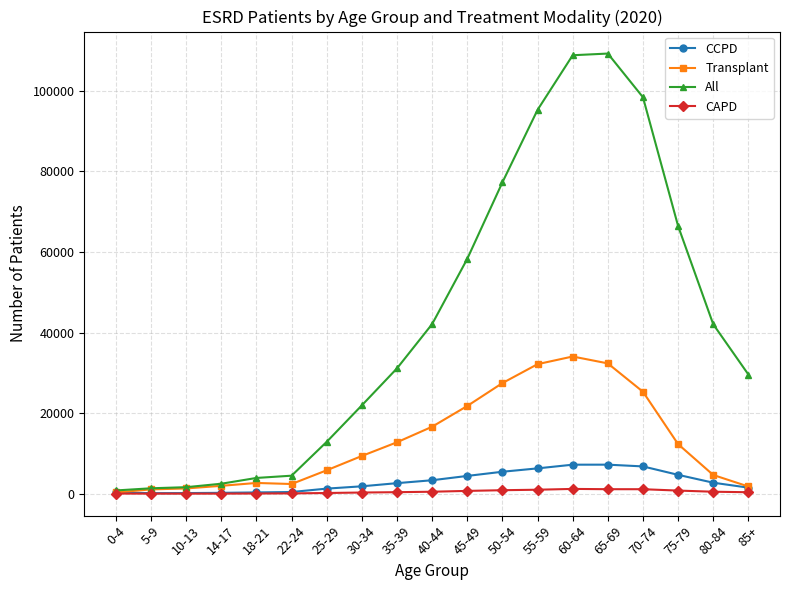

Is it true that CAPD equals 159 at 25-29?

True